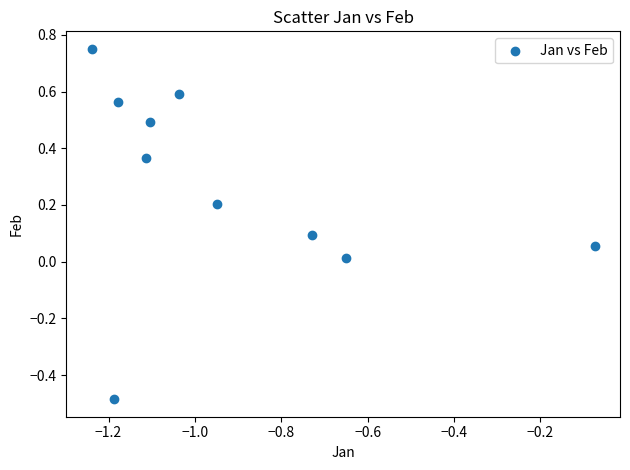

What is the range of X values (max minus min)?

1.2